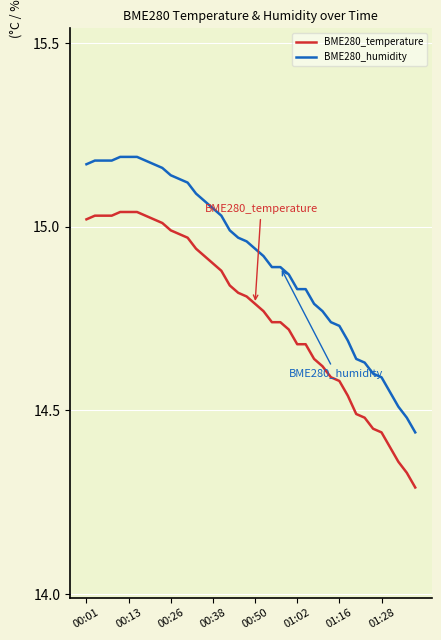

True or false: BME280_humidity and BME280_temperature cross at least once.

False